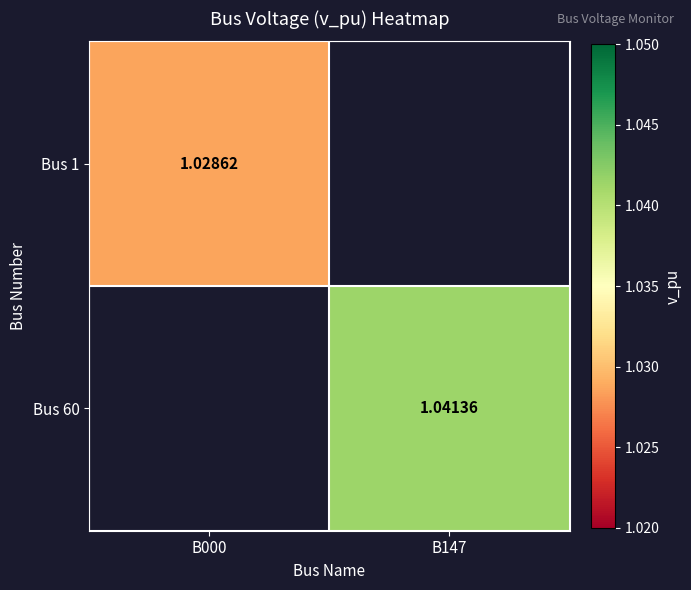

Which label corresponds to the largest value in the chart?

B147